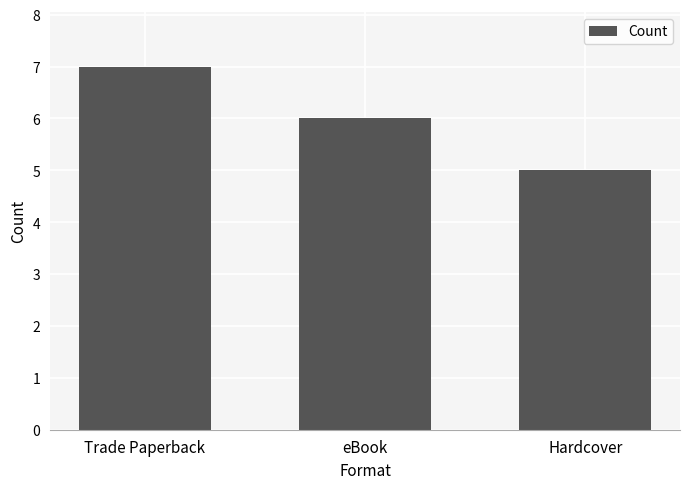

What is the ratio of the value at eBook to the value at Hardcover?

1.2